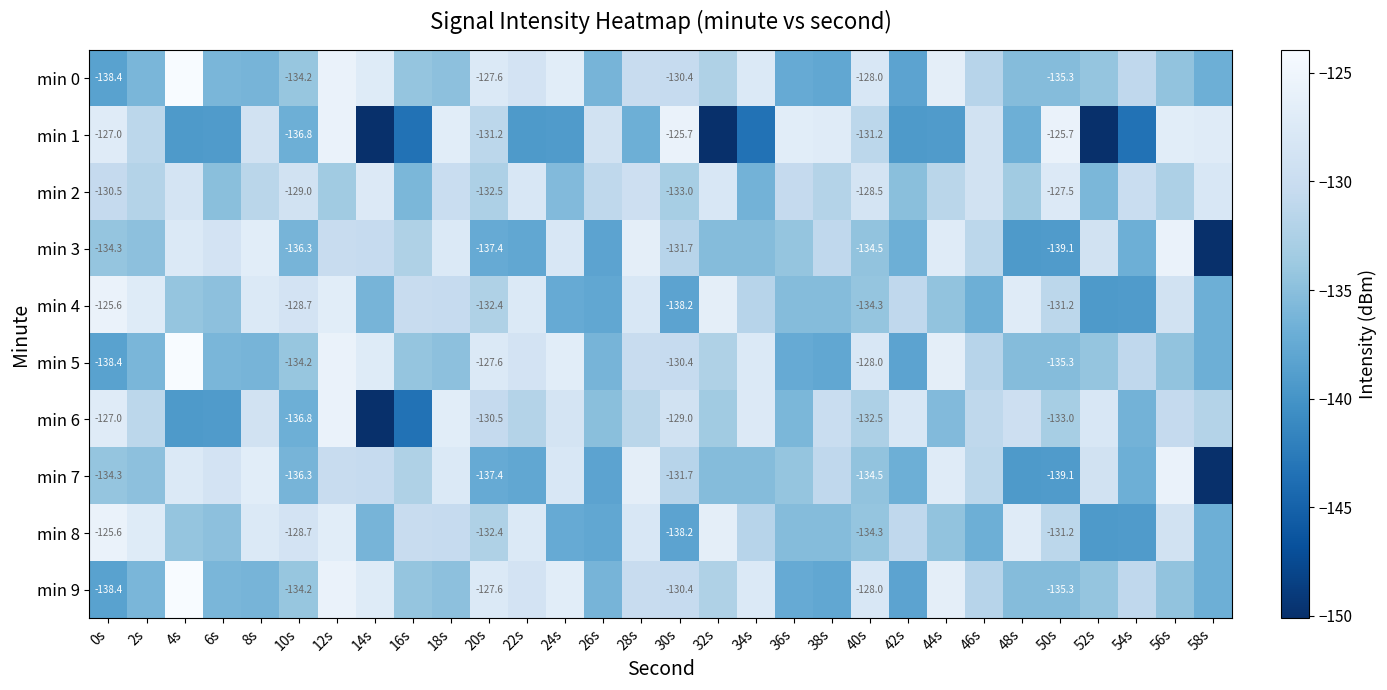

Is the value of min 1 at 26s greater than the value of min 4 at 50s?

Yes